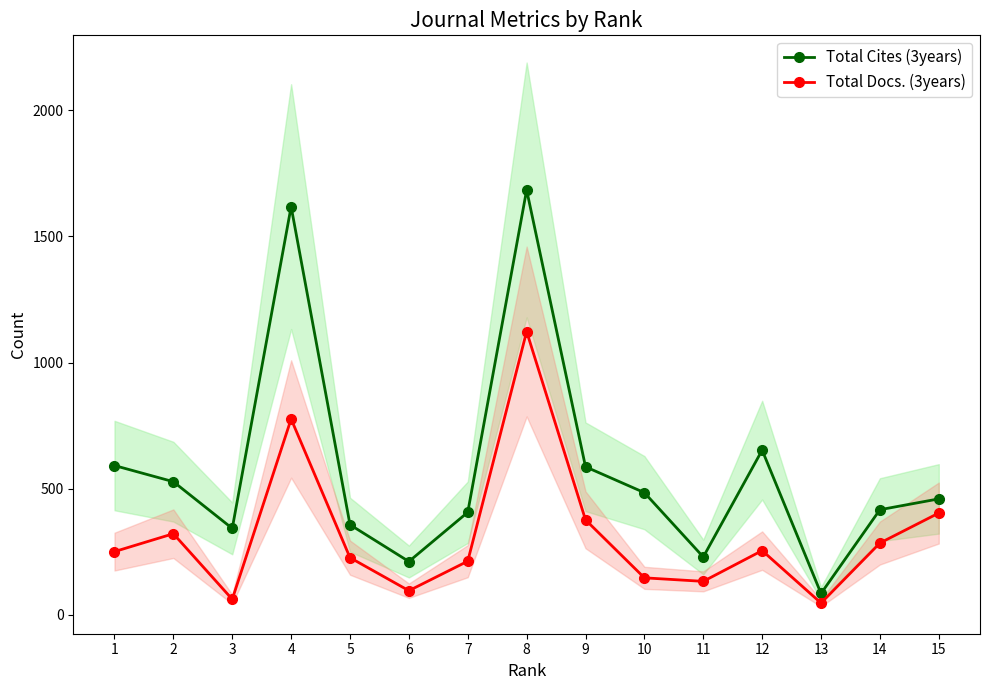

True or false: Total Cites (3years) and Total Docs. (3years) intersect in this chart.

False